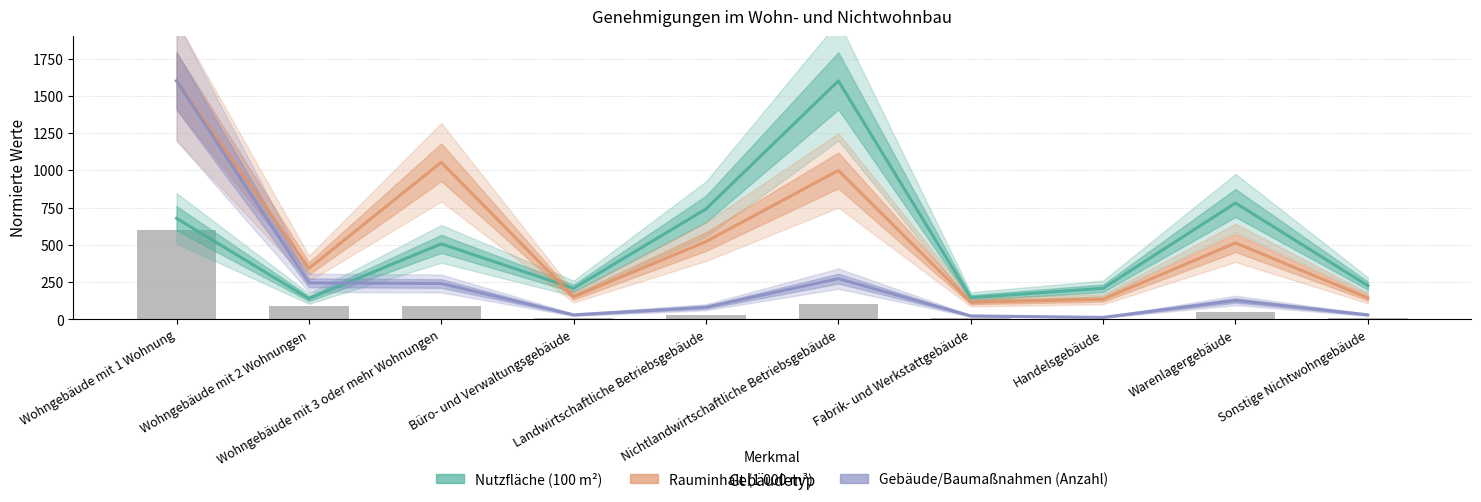

Rank the series at Wohngebäude mit 1 Wohnung from highest to lowest value.

Rauminhalt (1 000 m³), Gebäude/Baumaßnahmen (Anzahl), Nutzfläche (100 m²)